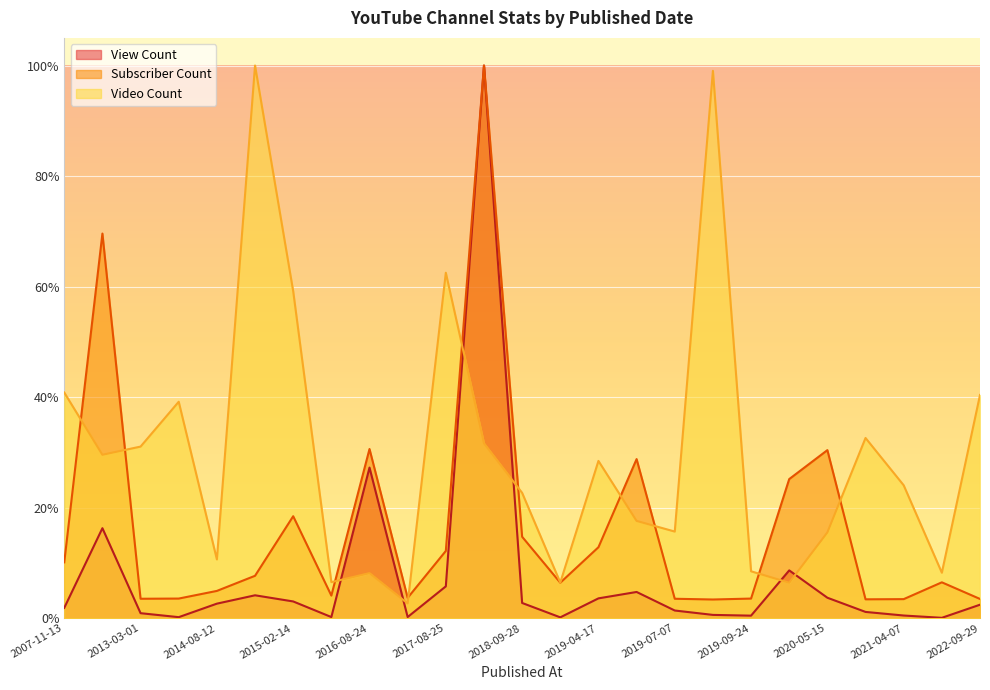

The Video Count series shows 0.2 at 2019-07-07. True or false?

False